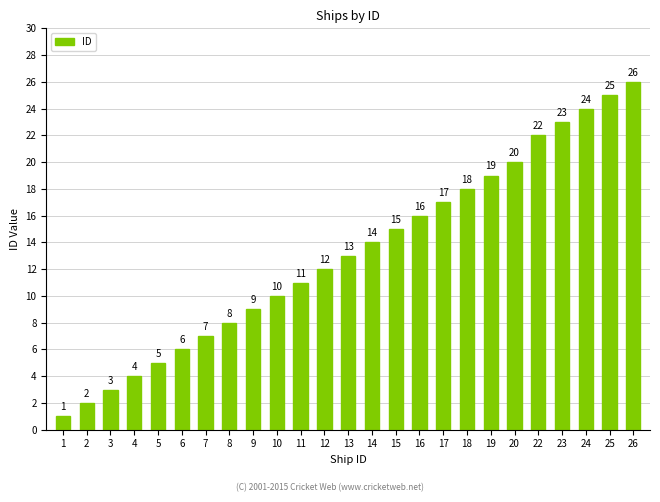

At which category does the chart reach its peak across all series?

26